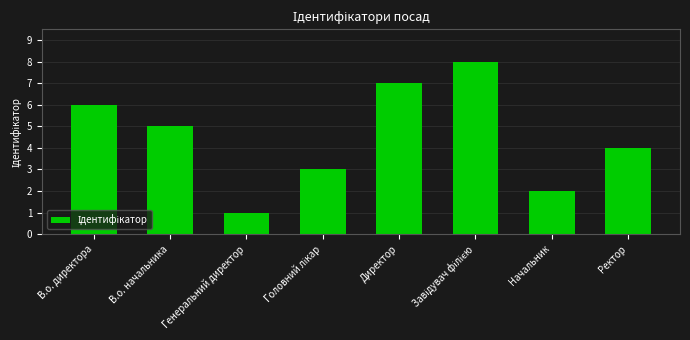

What is the label of the 4th bar from the right?

Директор